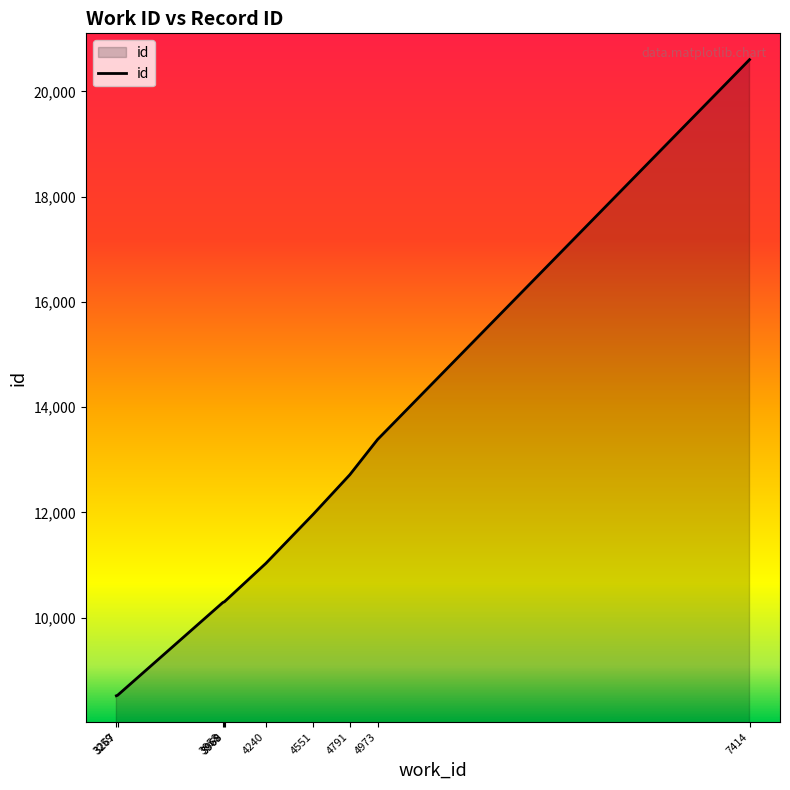

What is the difference between the maximum and minimum values?

12085